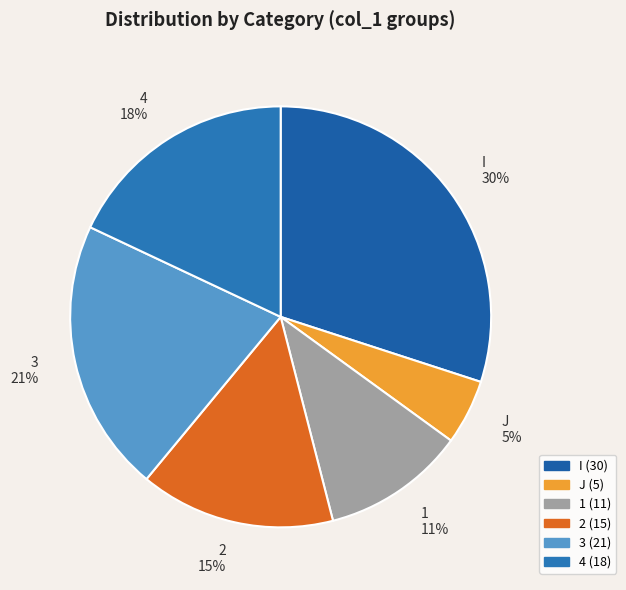

Combined, do 3 and 1 account for over 50%?

No